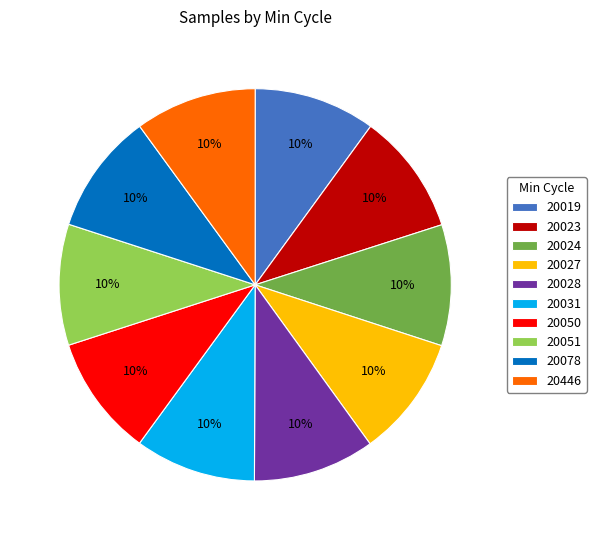

To the nearest percent, what portion does 20050 represent?

10%